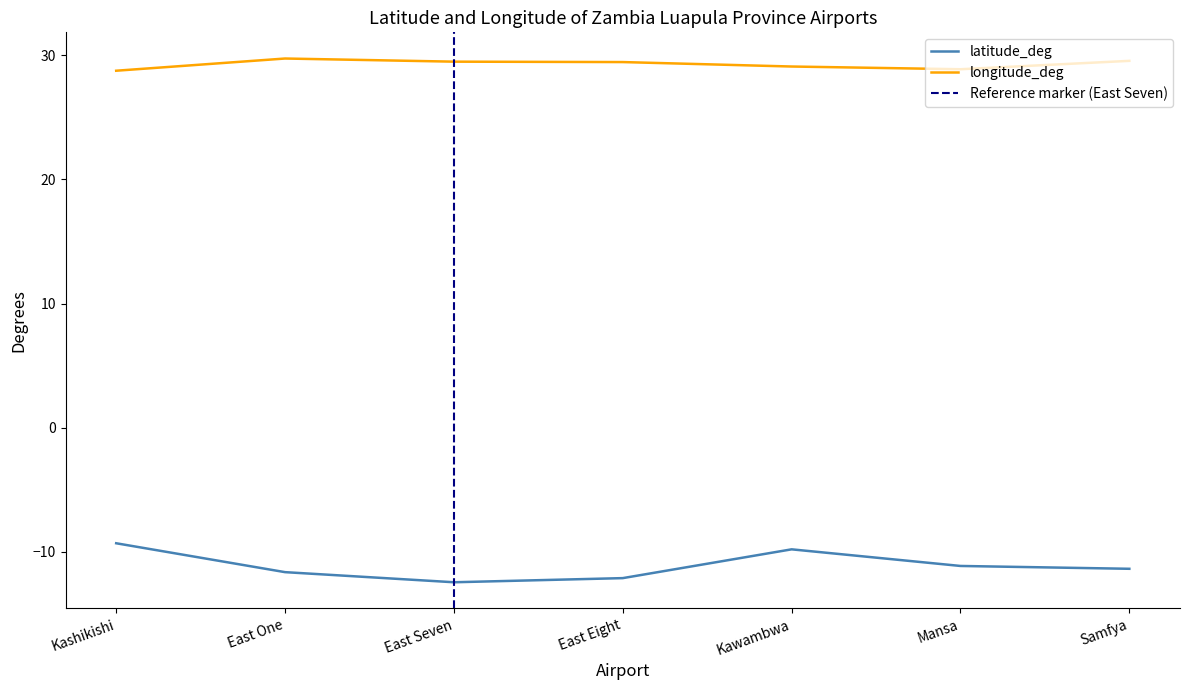

Reading left to right, extract all data points from this chart.

latitude_deg: Kashikishi=-9.3	East One=-11.6	East Seven=-12.4	East Eight=-12.1	Kawambwa=-9.8	Mansa=-11.1	Samfya=-11.4
longitude_deg: Kashikishi=28.8	East One=29.7	East Seven=29.5	East Eight=29.4	Kawambwa=29.1	Mansa=28.9	Samfya=29.5